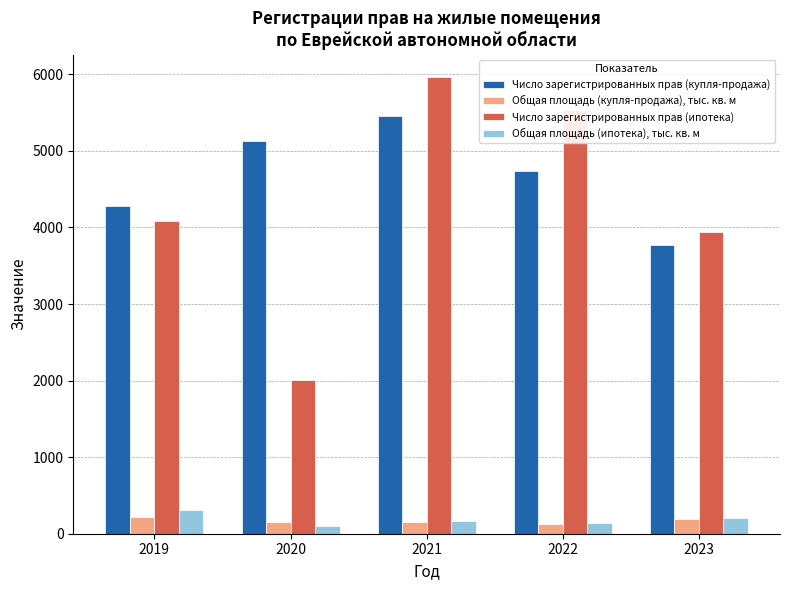

List the series in order of their peak value, lowest first.

Общая площадь (купля-продажа), тыс. кв. м, Общая площадь (ипотека), тыс. кв. м, Число зарегистрированных прав (купля-продажа), Число зарегистрированных прав (ипотека)